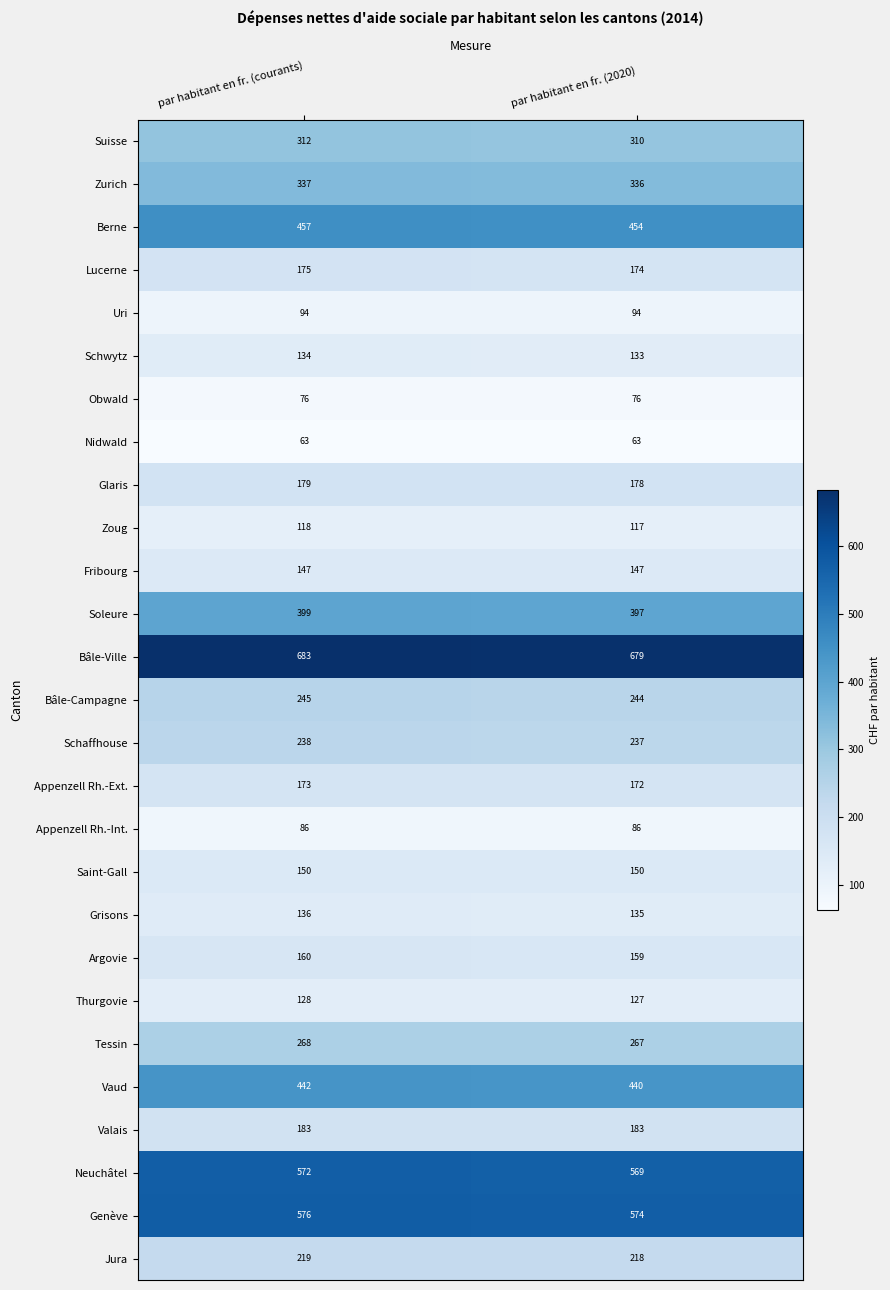

What is the sum of the Uri values at par habitant en fr. (courants) and par habitant en fr. (2020)?

188